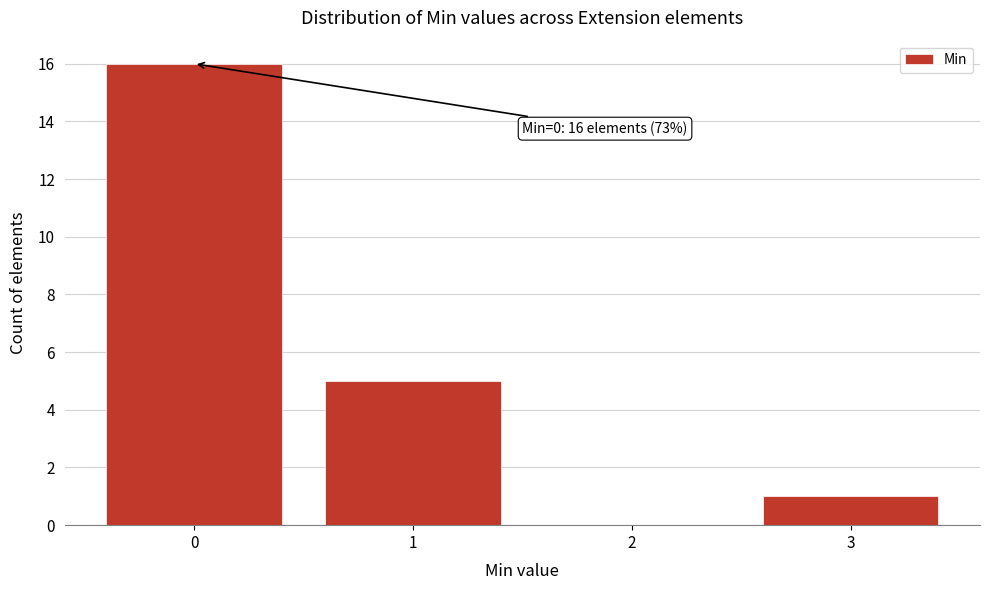

Over which range of the x-axis is the bar tallest?

-0.5 to 0.5